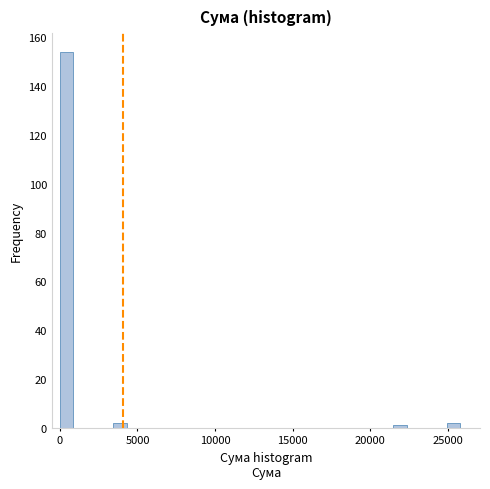

Read against the x-axis, roughly where is the centre of the tallest bar?

500